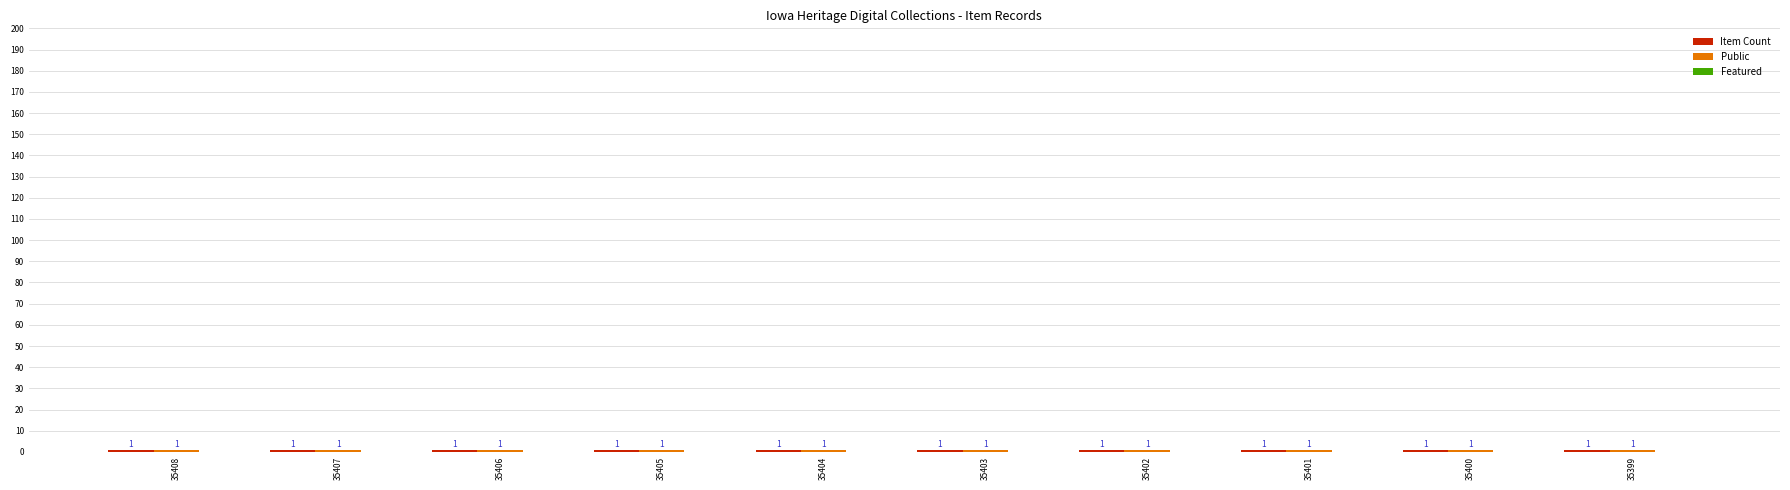

Reading right to left, extract all data points from this chart.

Item Count: 1	1	1	1	1	1	1	1	1	1
Public: 1	1	1	1	1	1	1	1	1	1
Featured: 0	0	0	0	0	0	0	0	0	0